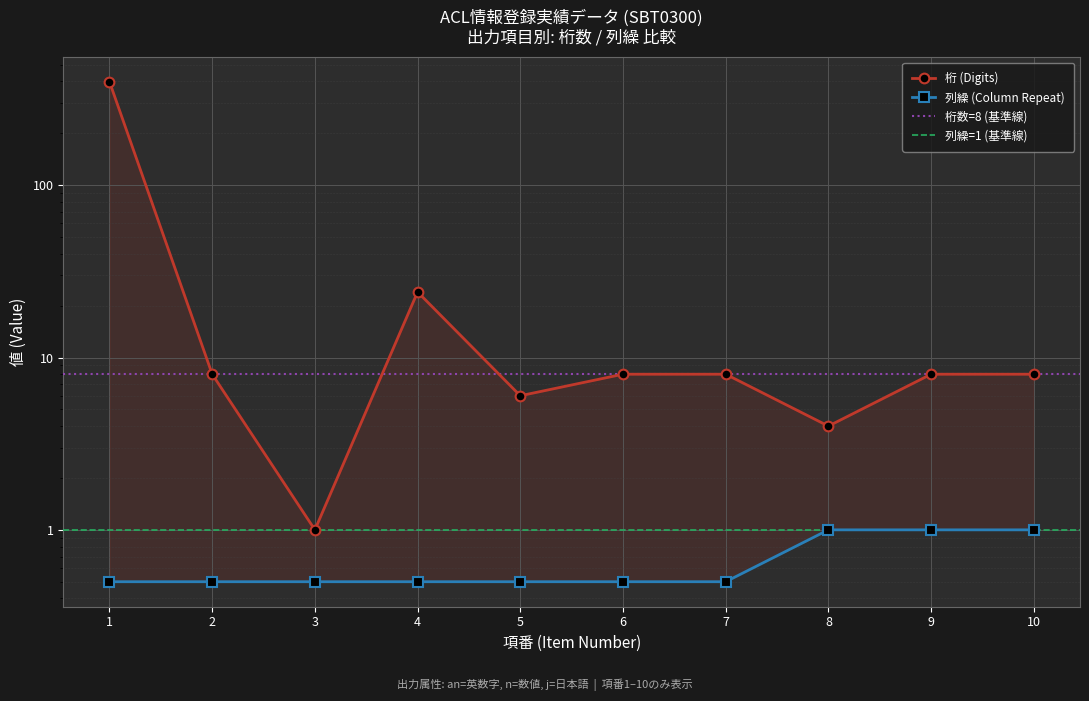

Reading left to right, transcribe all the data shown in this chart.

桁 (Digits): 1=398.0	2=8.0	3=1.0	4=24.0	5=6.0	6=8.0	7=8.0	8=4.0	9=8.0	10=8.0
列繰 (Column Repeat): 1=0.5	2=0.5	3=0.5	4=0.5	5=0.5	6=0.5	7=0.5	8=1.0	9=1.0	10=1.0